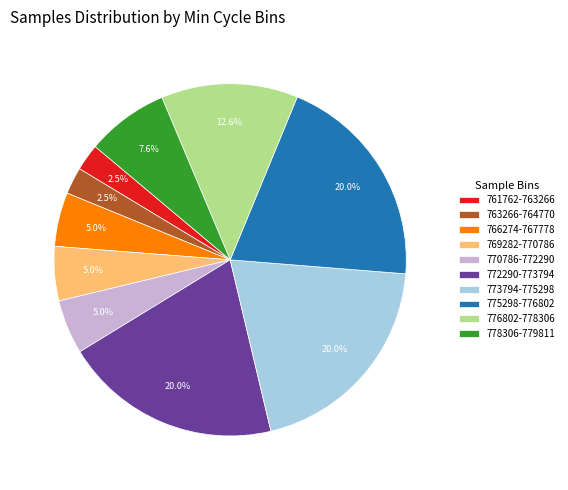

Is there any slice that represents more than half of the pie?

No